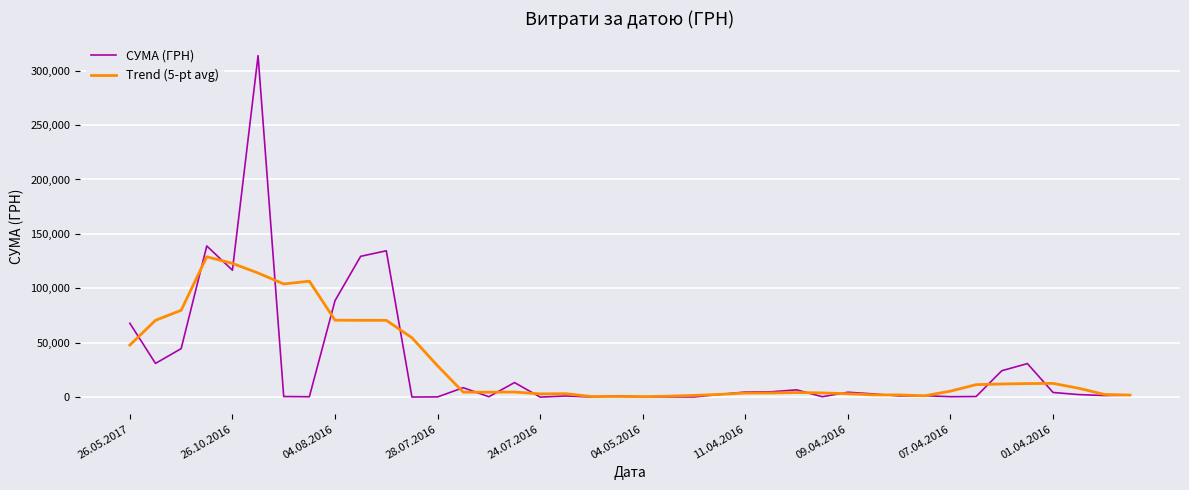

What is the maximum value shown in the chart?

313793.7